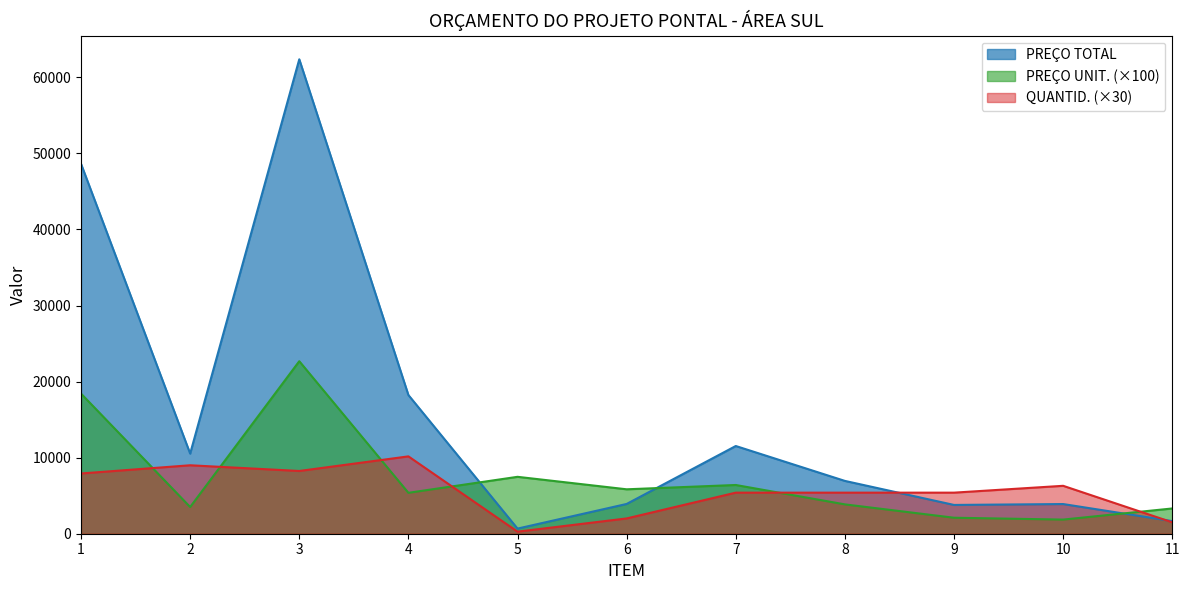

At which category does QUANTID. reach its first local peak?

2